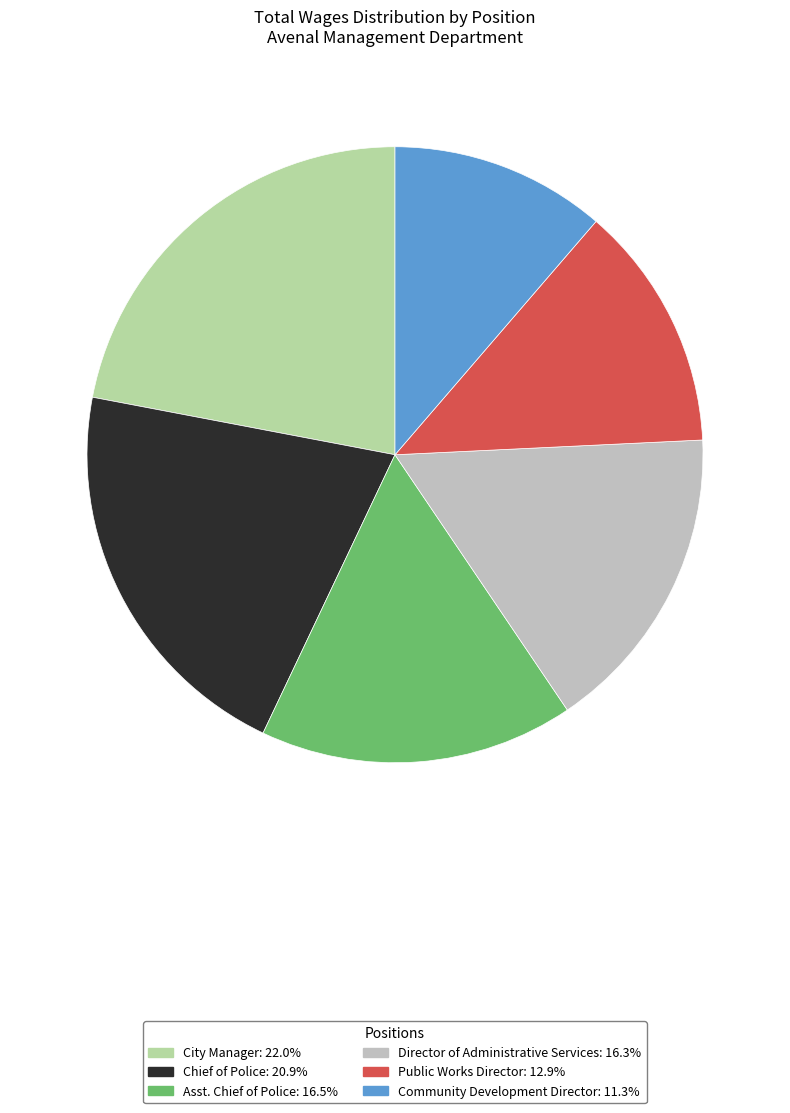

What is the smallest slice in the pie chart?

Community Development Director